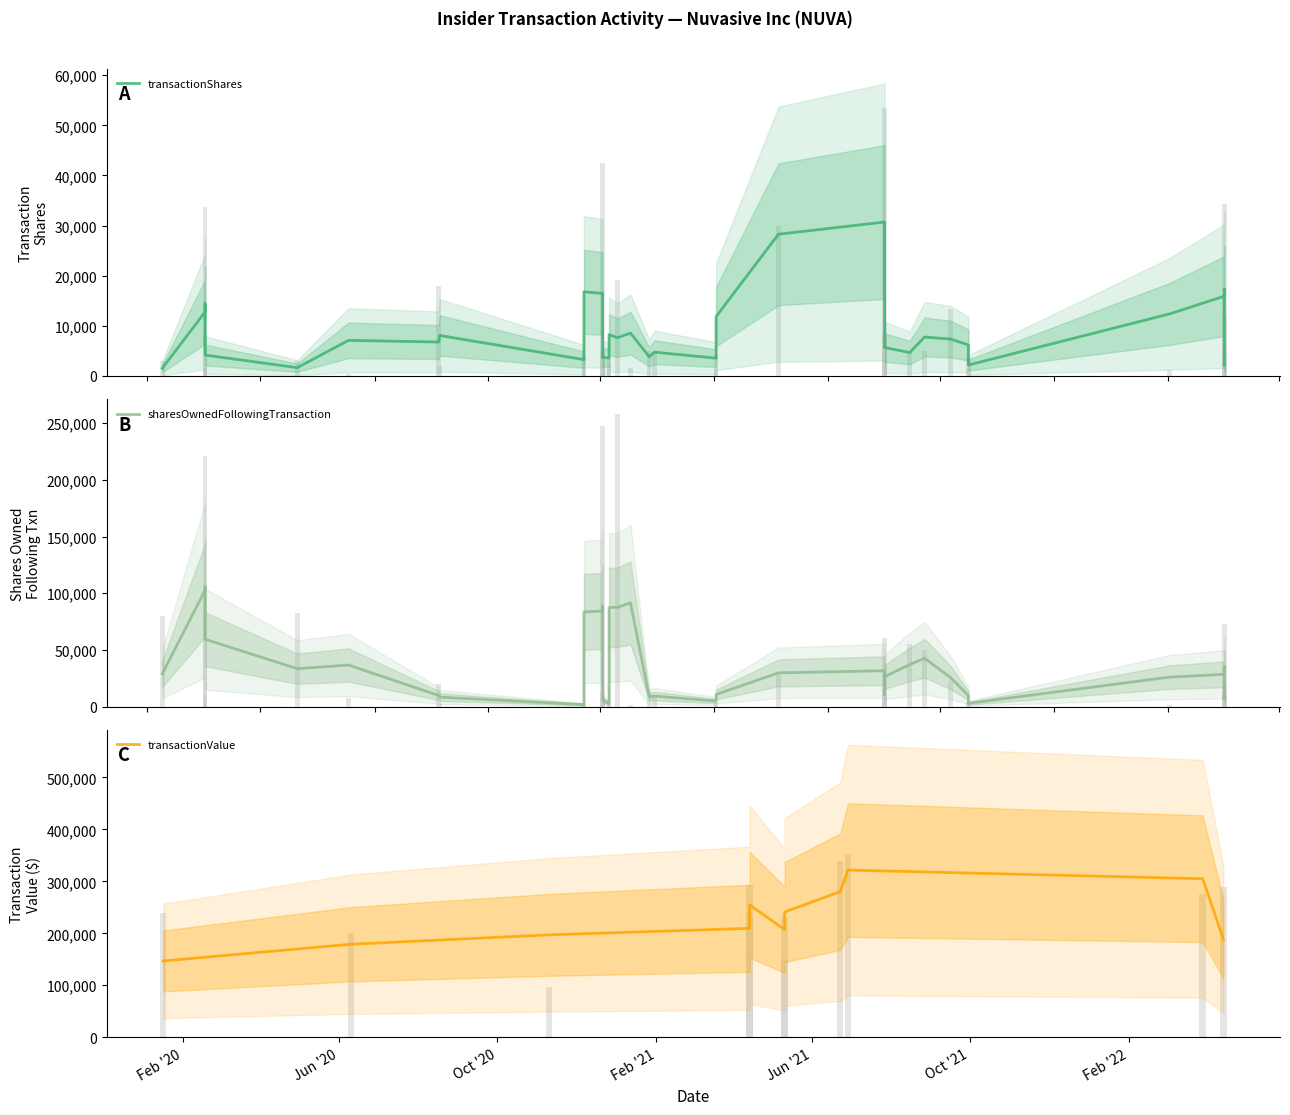

At which category is the sum across all series the highest?

19